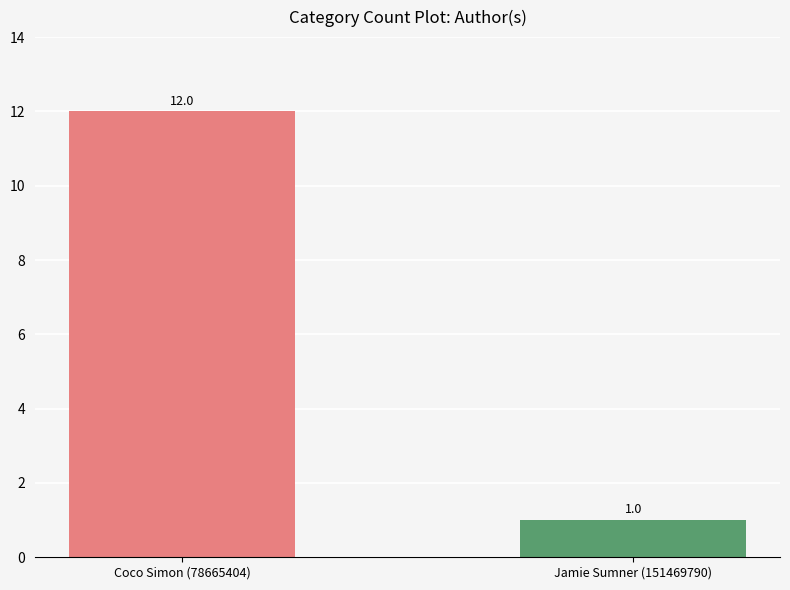

List the labels in order of value, largest first.

Coco Simon (78665404), Jamie Sumner (151469790)